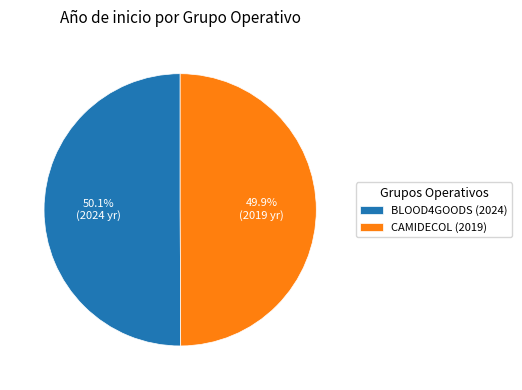

Approximately how many times larger is the value at BLOOD4GOODS (2024) compared to CAMIDECOL (2019)?

1.0